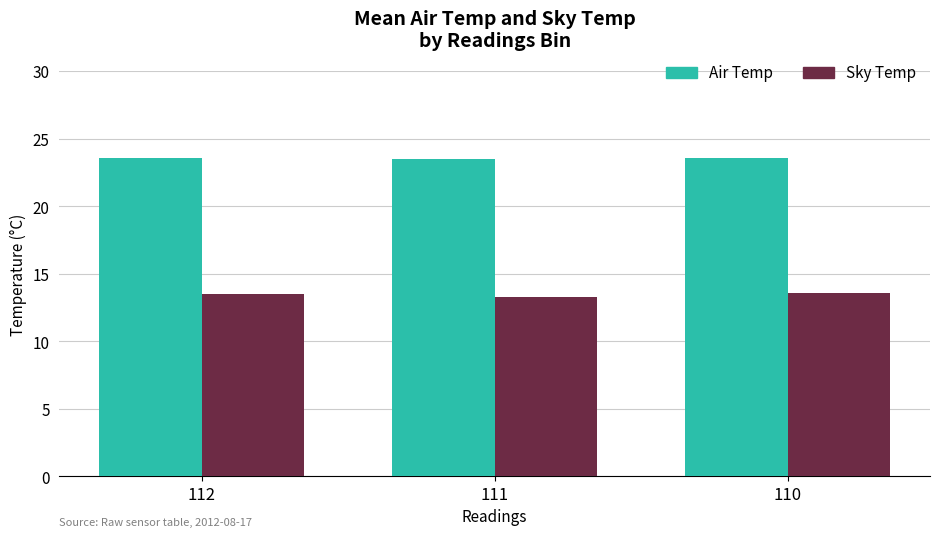

At 111, list the series in order from largest to smallest.

Air Temp, Sky Temp